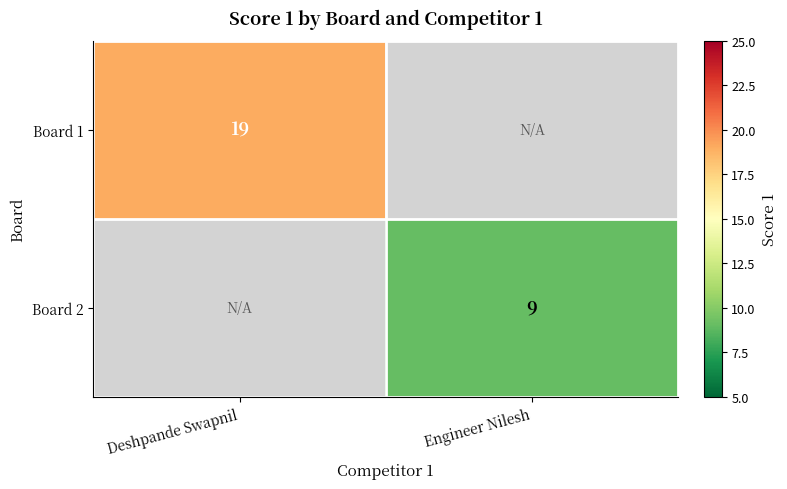

At how many categories does at least one series exceed 5?

2